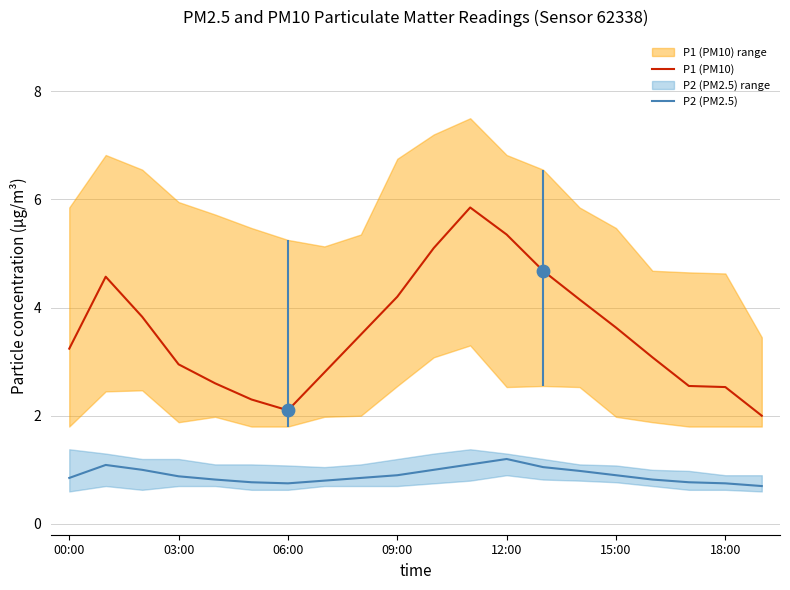

At how many categories does at least one series exceed 4?

7